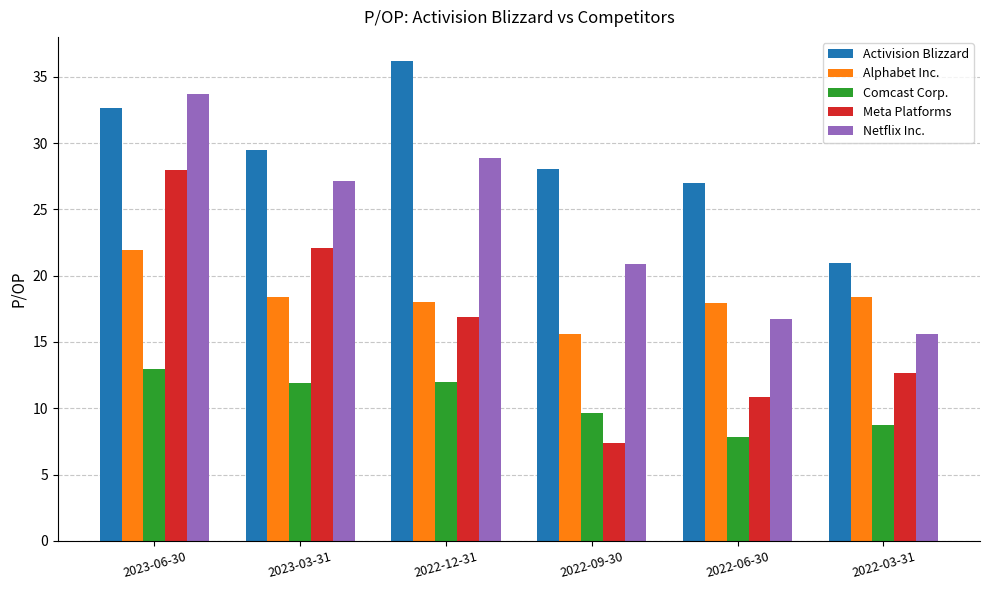

What is the label of the 3rd bar from the left?

2022-12-31